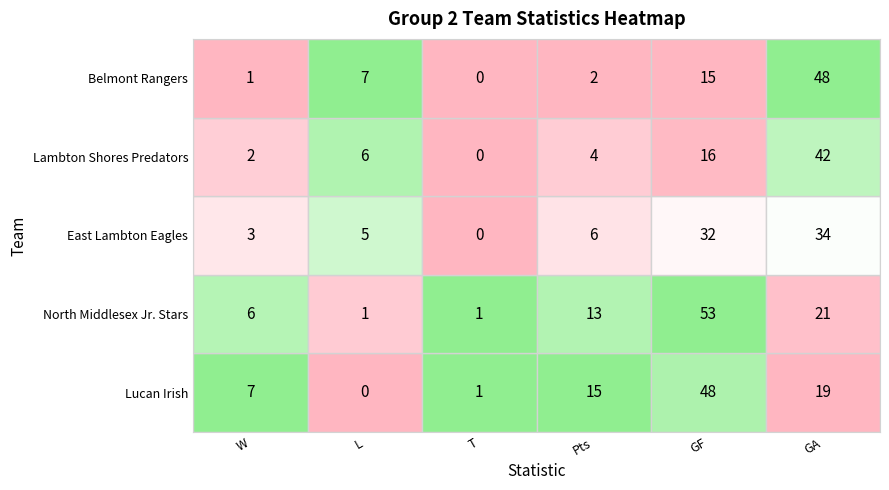

Which series has the largest total across all categories?

North Middlesex Jr. Stars